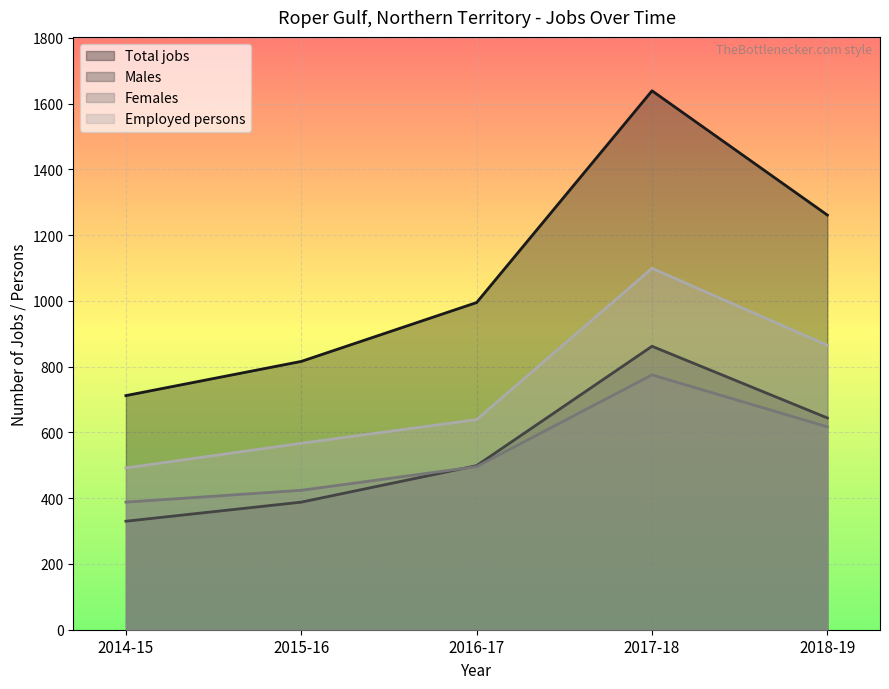

Reading left to right, extract all data points from this chart.

Total jobs: 712	816	995	1639	1261
Males: 330	388	499	862	644
Females: 388	424	496	775	617
Employed persons: 492	567	639	1099	865